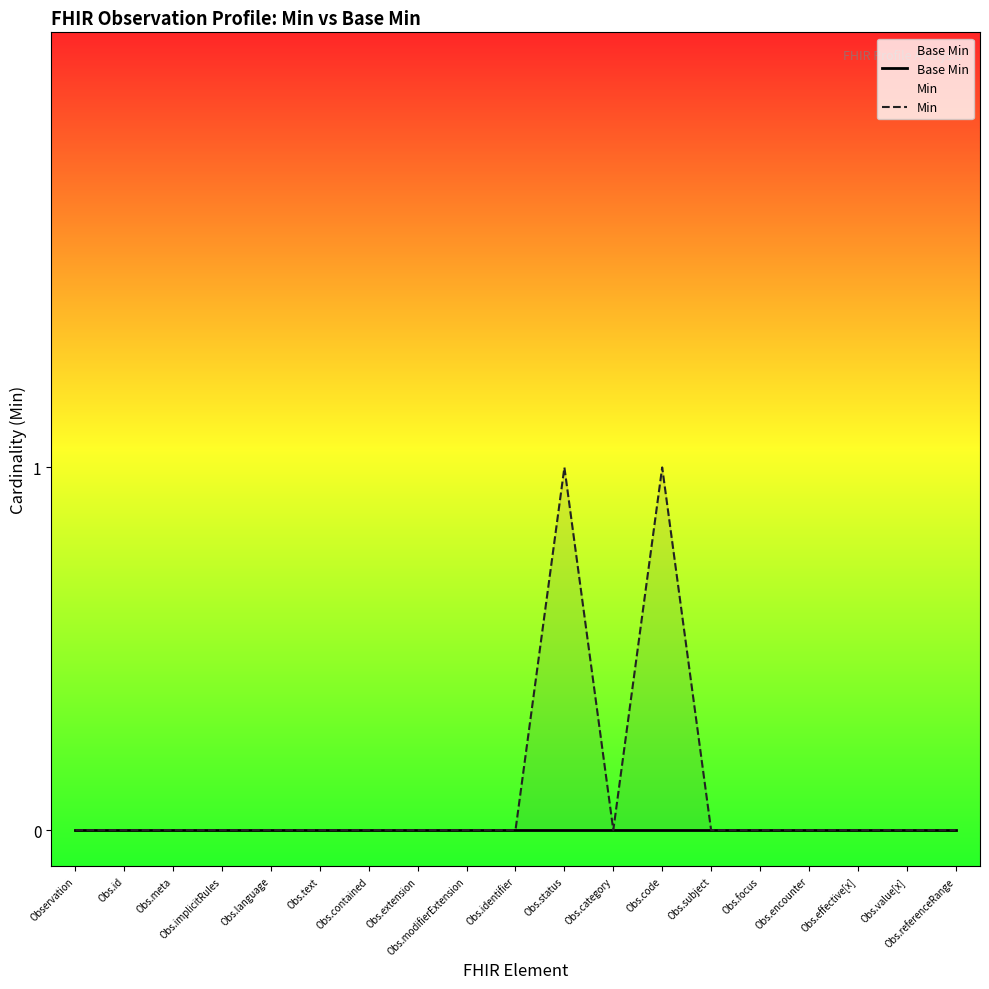

What are all the series names shown in the legend?

Base Min, Min